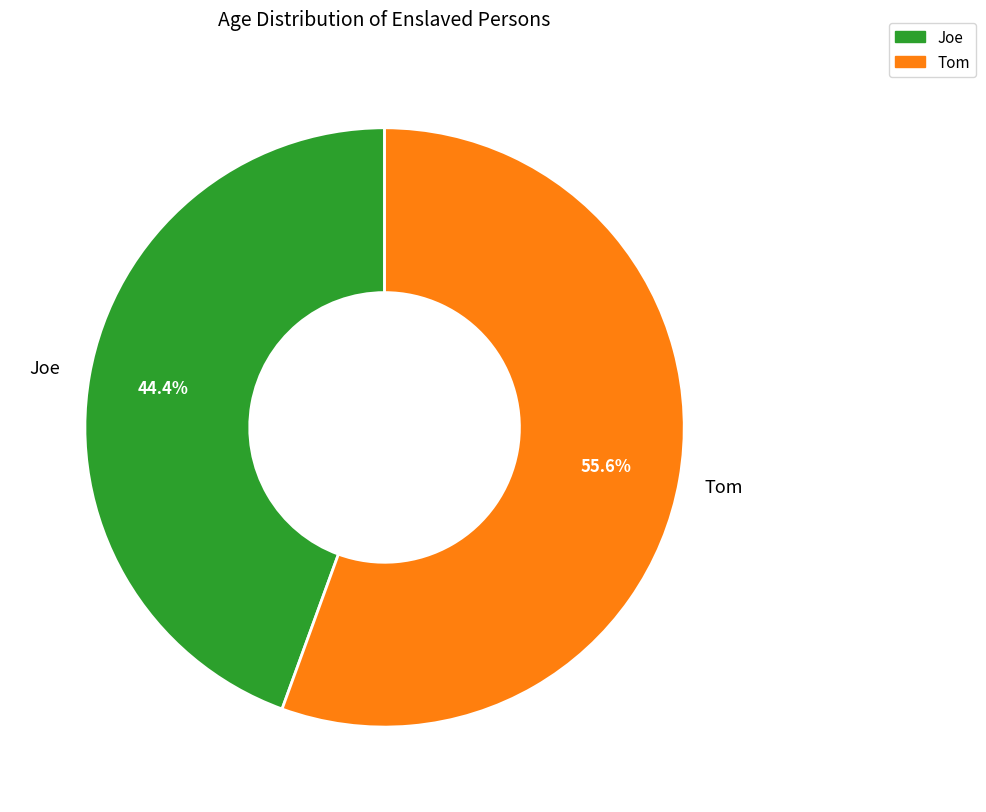

Is the sum of Tom and Joe greater than half?

Yes